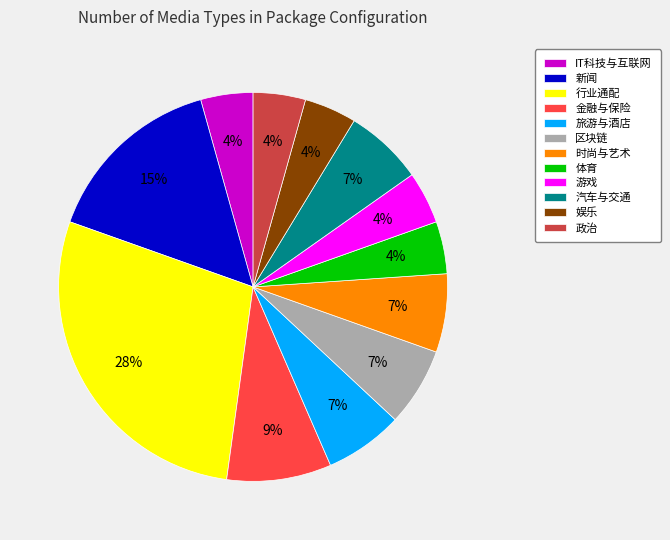

True or false: 行业通配 accounts for 28% of the total.

True